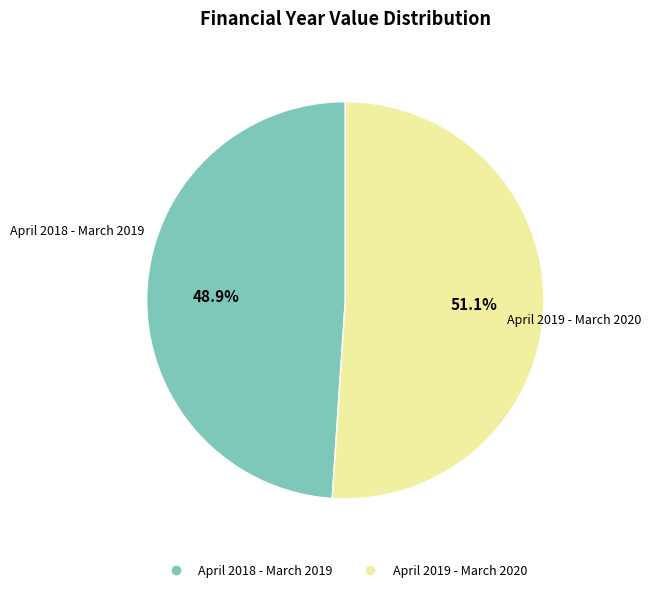

Combined, do April 2019 - March 2020 and April 2018 - March 2019 account for over 50%?

Yes